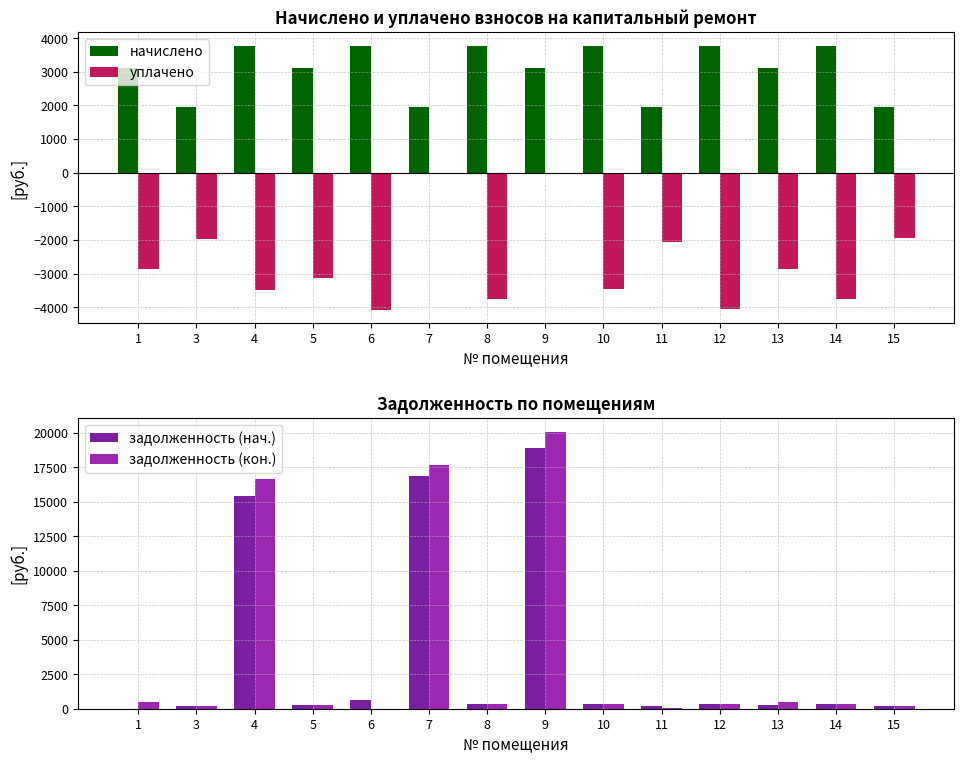

Which has a higher value, 12 or 15?

12